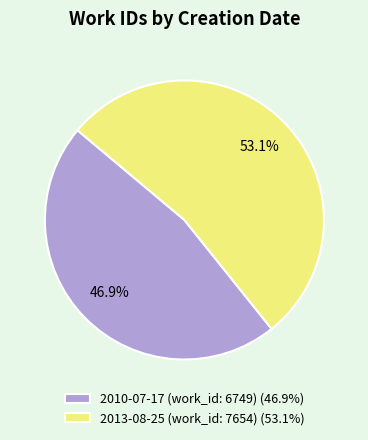

The 2010-07-17 (work_id: 6749) slice represents 47% of the pie. True or false?

True